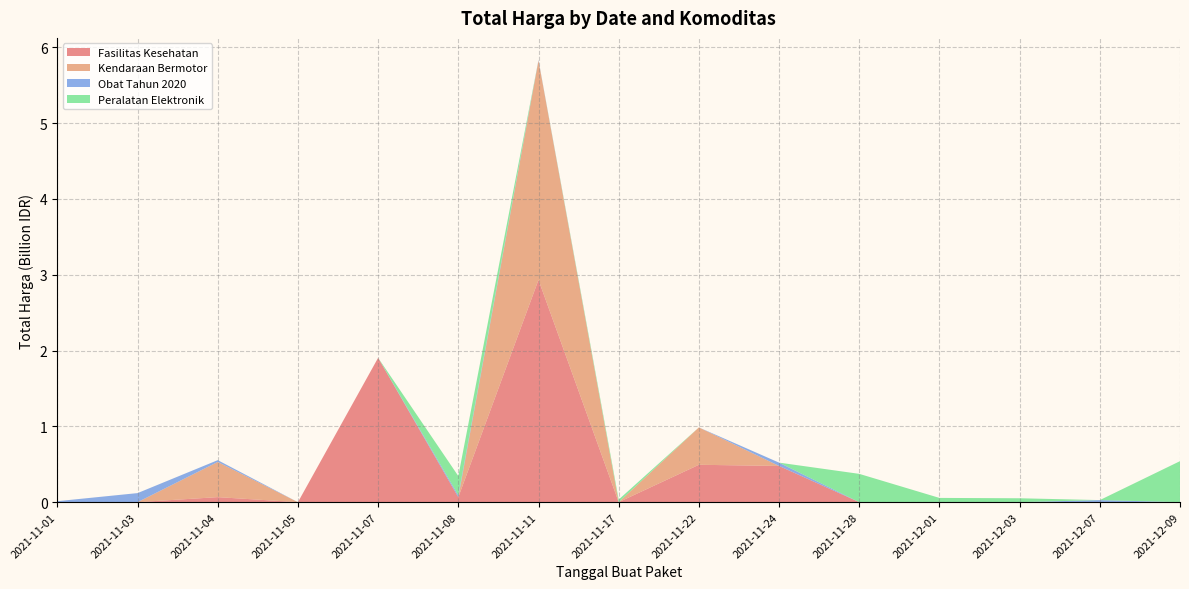

Reading left to right, transcribe all the data shown in this chart.

Fasilitas Kesehatan: 333600	0	66441200	0	1903467900	65443960	2931522000	0	493000000	477600000	0	0	0	0	0
Kendaraan Bermotor: 0	0	464002100	0	0	0	2892122000	0	493000000	0	0	0	0	0	0
Obat Tahun 2020: 12787500	119641270	23653000	0	0	24693960	7401240	0	0	43859200	0	0	0	27412000	0
Peralatan Elektronik: 0	0	0	0	0	254700000	0	34292000	0	0	373404000	56152800	51601000	0	541071000